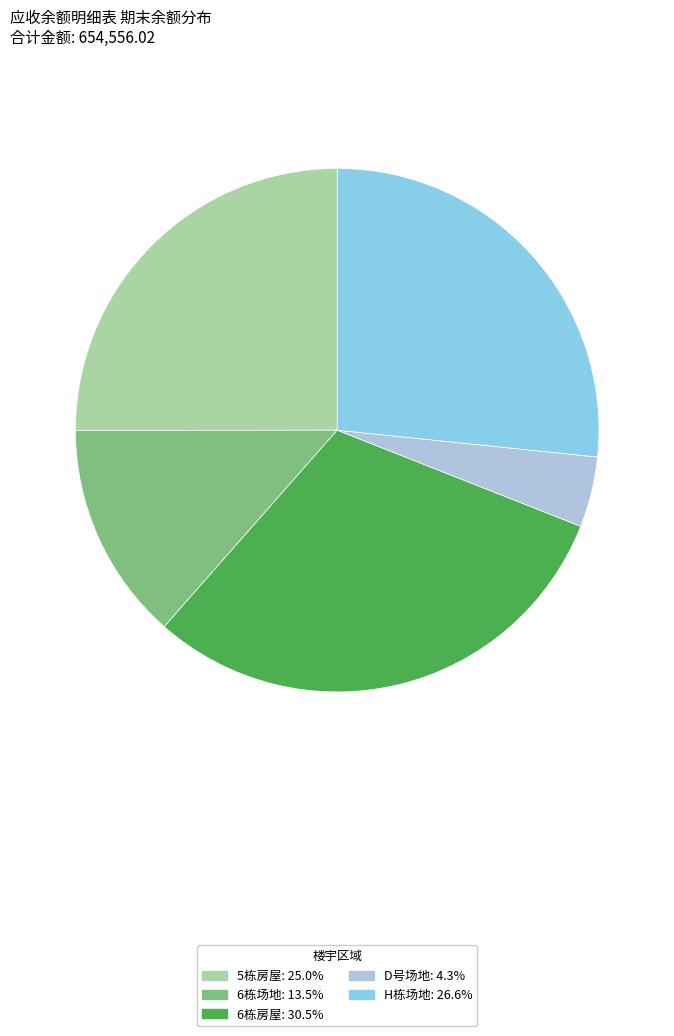

Does any single category account for the majority?

No